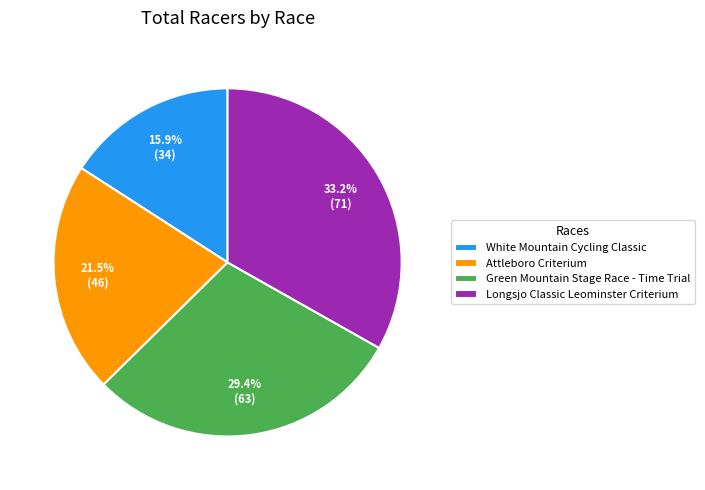

Between Green Mountain Stage Race - Time Trial and Attleboro Criterium, which is larger?

Green Mountain Stage Race - Time Trial